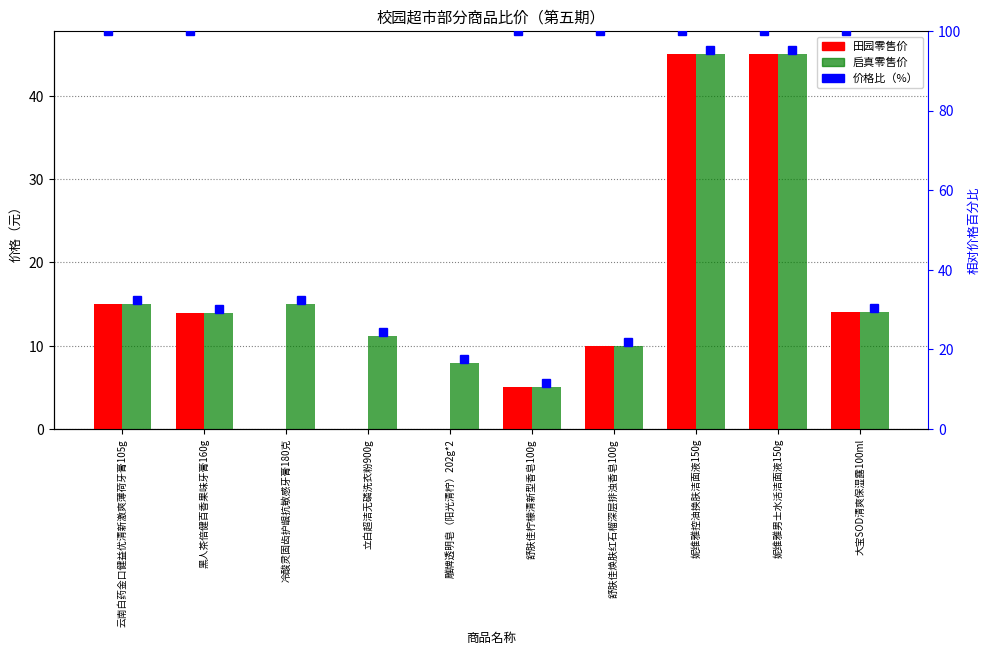

What are all the series names shown in the legend?

田园零售价, 启真零售价, 价格比（%）